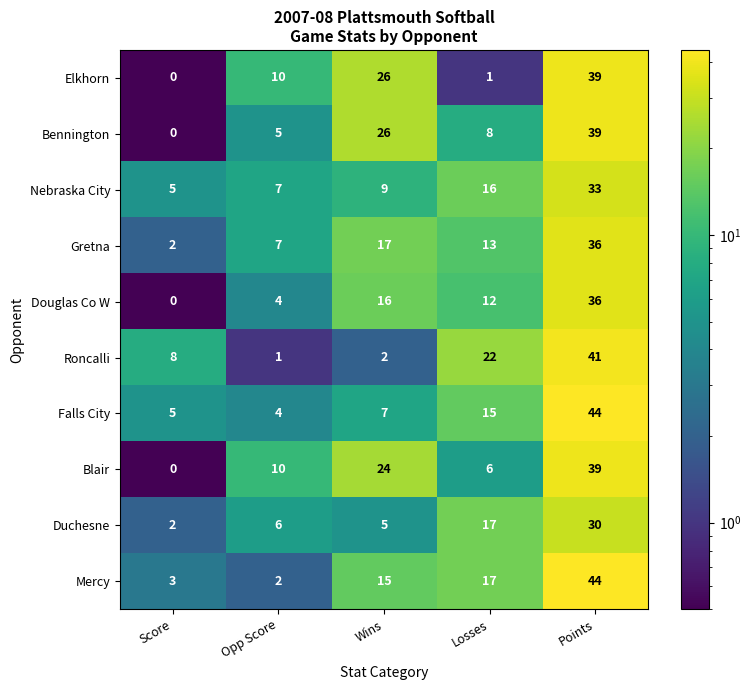

What is the total value across all series at Points?

381